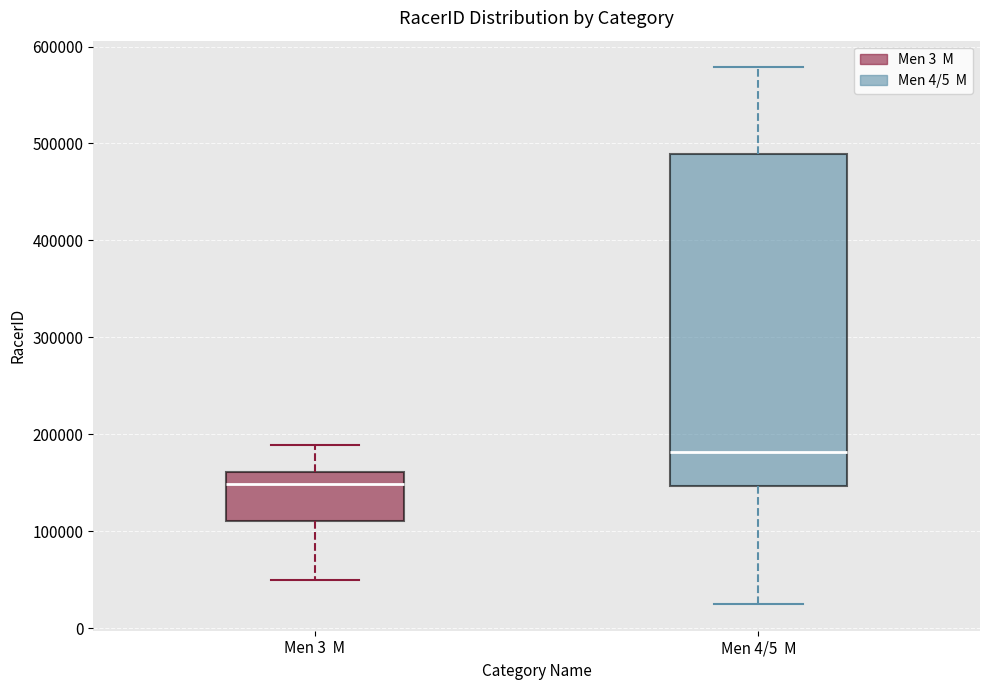

Which box has the highest median line?

Men 4/5 M